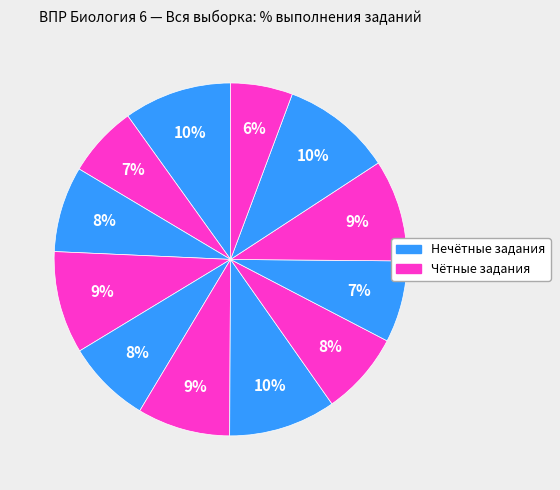

Does any single category account for the majority?

No